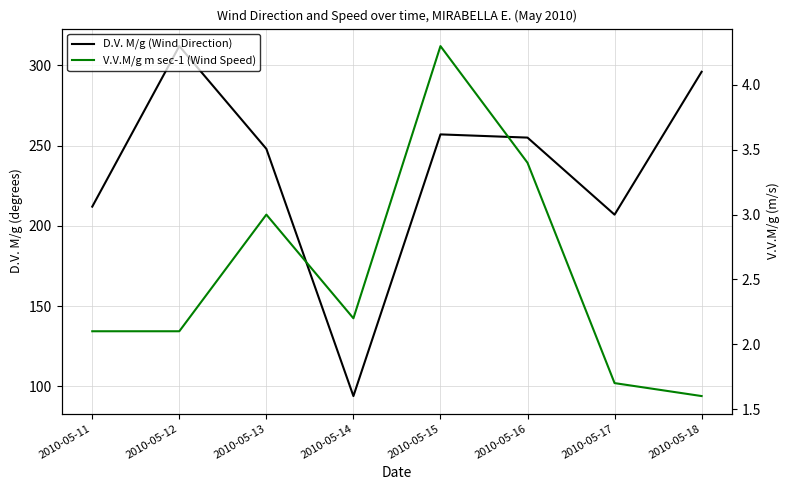

Between 2010-05-16 and 2010-05-18, which is larger?

2010-05-18